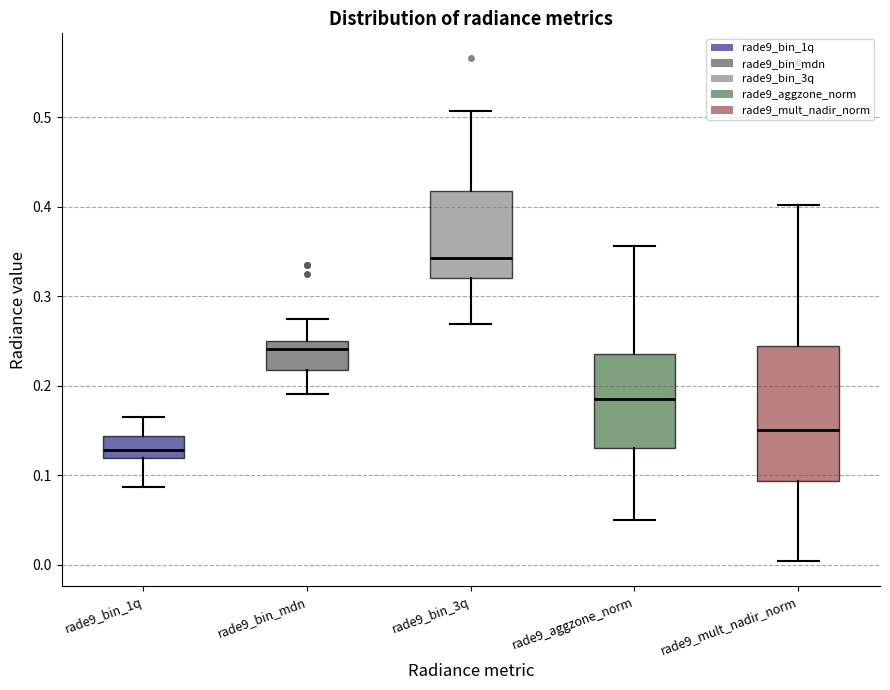

Comparing the boxes themselves (not the whiskers), which one is the tallest?

rade9_mult_nadir_norm